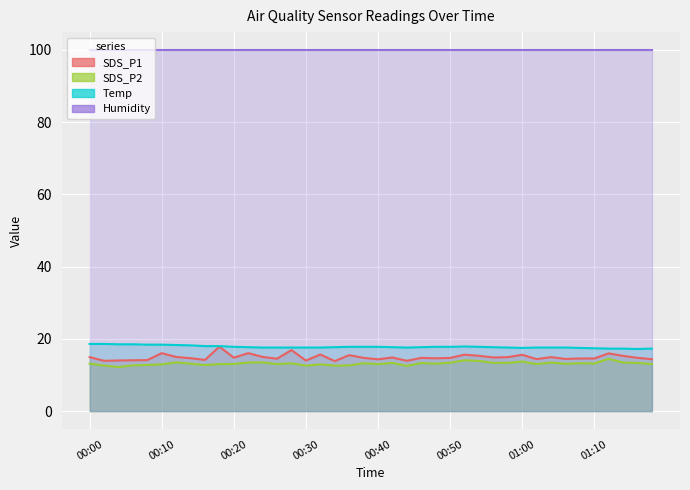

True or false: SDS_P1 and SDS_P2 intersect in this chart.

False